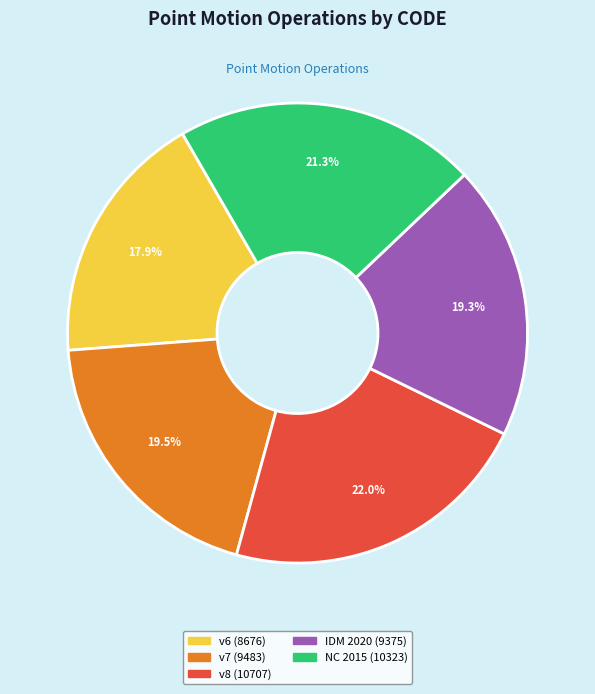

Is there any slice that represents more than half of the pie?

No